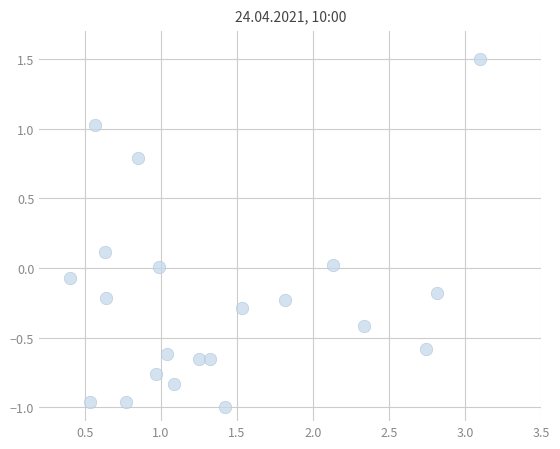

What is the range of Y values (max minus min)?

2.5